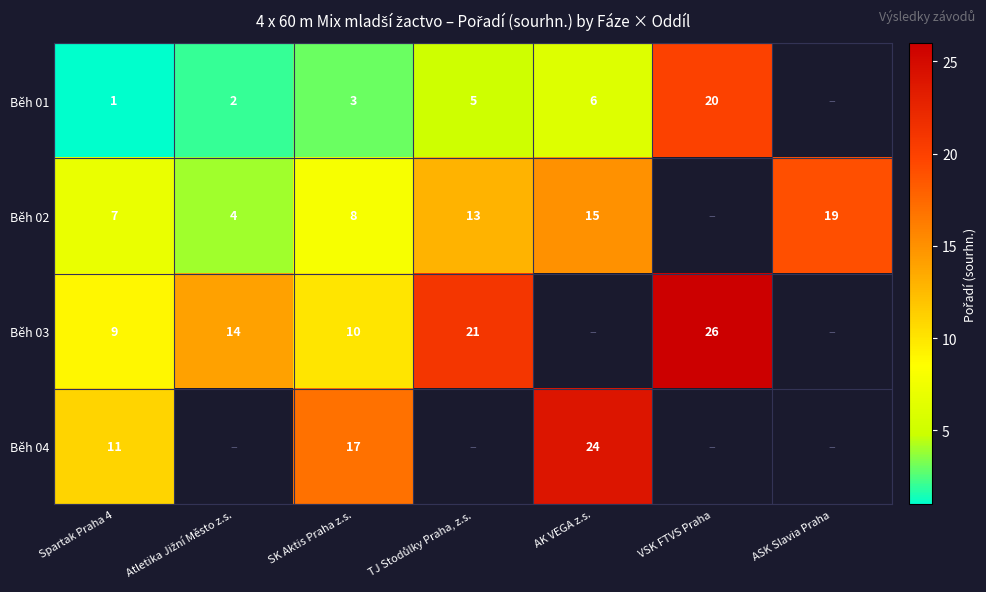

What is the total value across all series at SK Aktis Praha z.s.?

38